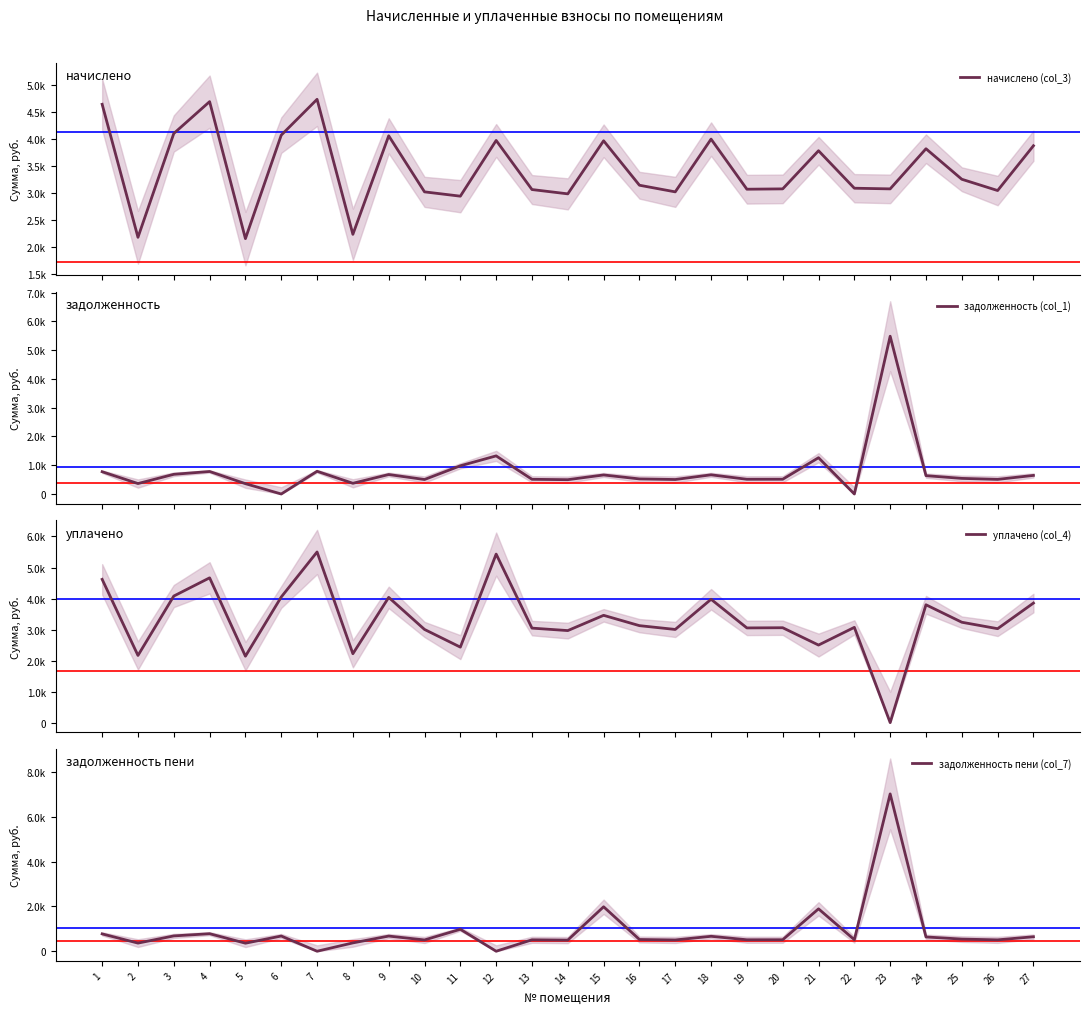

What is the sum of all задолженность (col_1) values?

21087.3